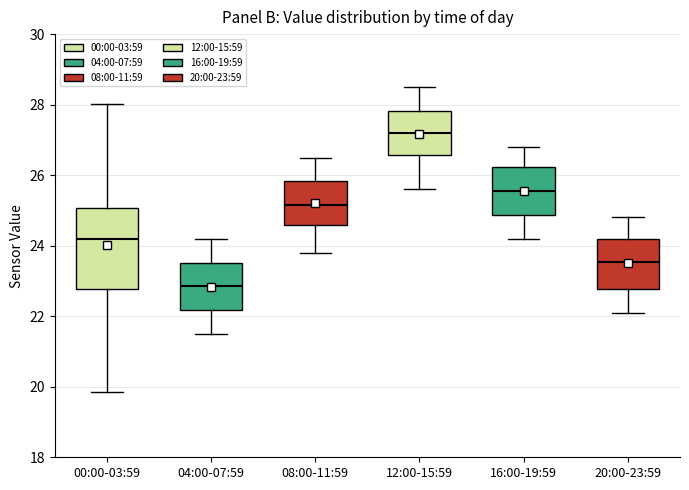

Which box is the tallest, from its lower edge to its upper edge?

00:00-03:59